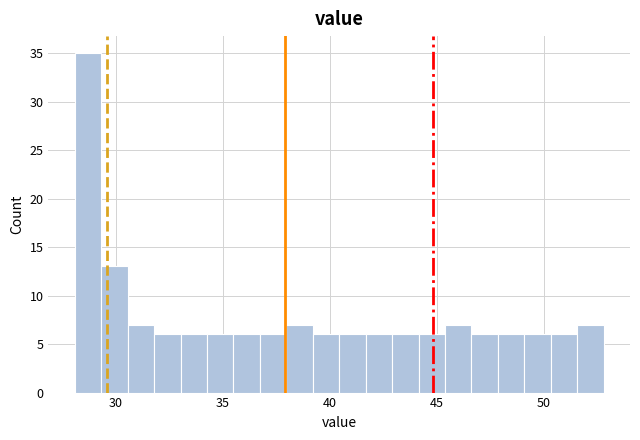

Around what value on the x-axis is the tallest bar? Give the approximate position of its centre, as read against the axis.

28.5